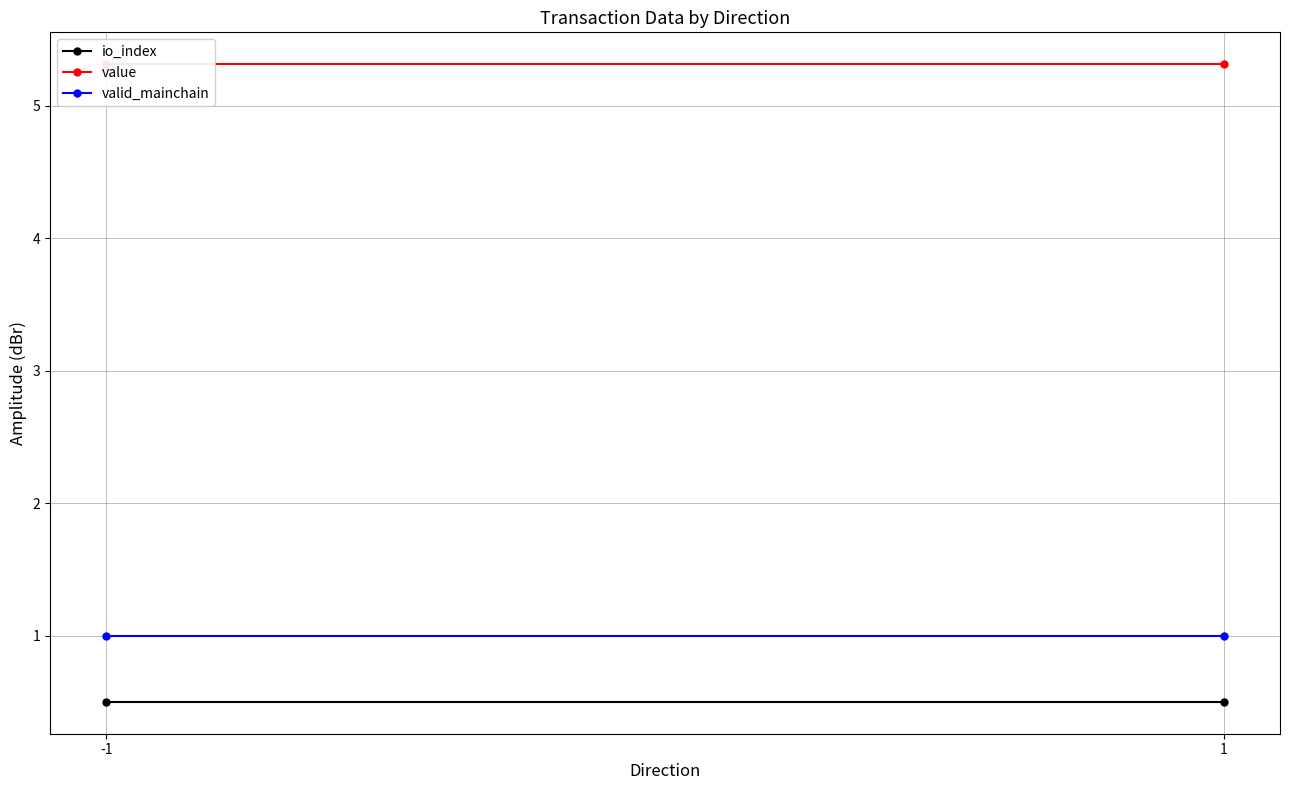

What is the total value across all series at -1?

6.8